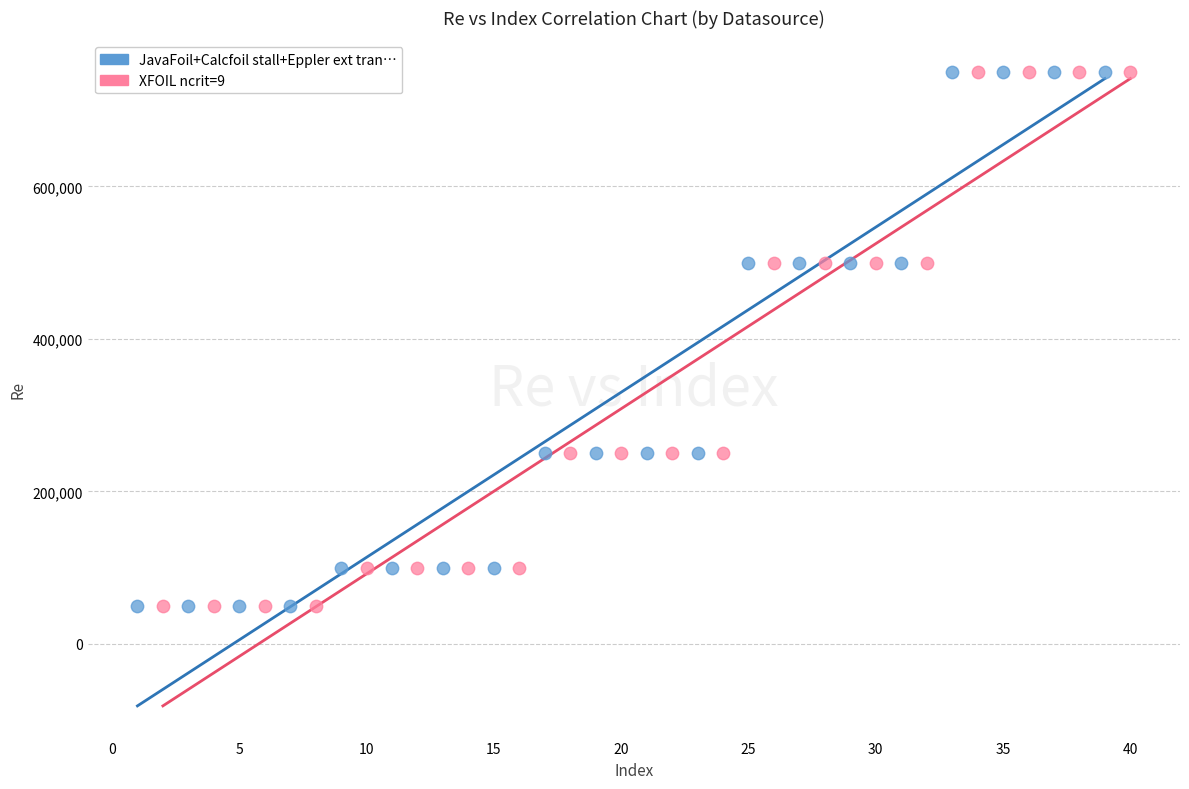

What are all the series names shown in the legend?

JavaFoil+Calcfoil stall+Eppler ext tran…, XFOIL ncrit=9